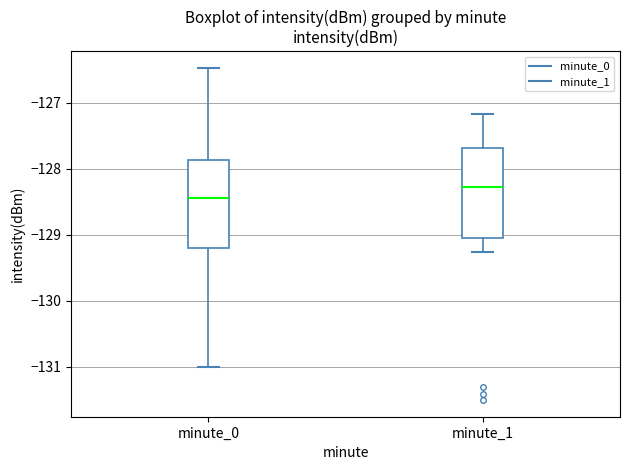

Reading left to right, read every box against the y-axis: the position of its median line, the range the box covers, and the ends of its whiskers. The values are not printed on the chart, so give them approximately, as read against the axis.

minute_0: median -128.4, box -129.2 to -127.9, whiskers -131.0 to -126.5
minute_1: median -128.3, box -129.0 to -127.7, whiskers -129.3 to -127.2